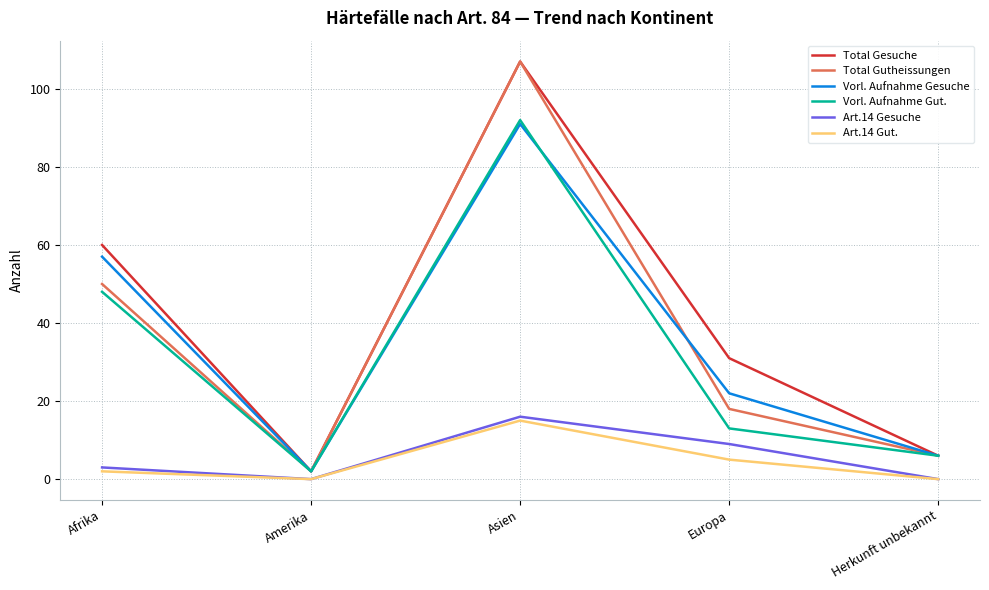

Which series changed the most between Amerika and Europa?

Total Gesuche